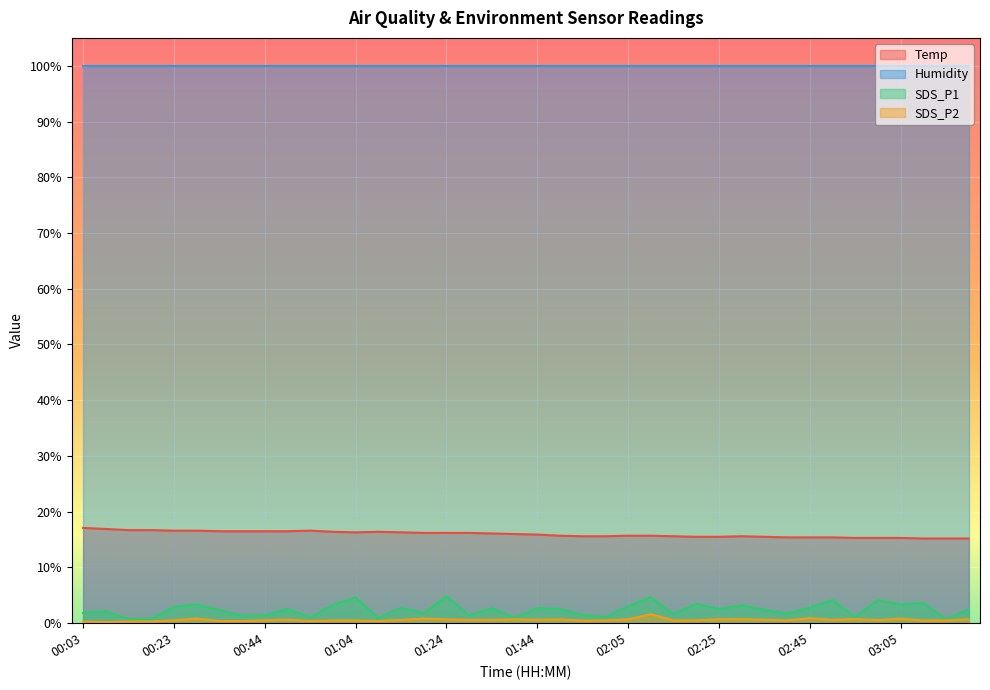

The value of SDS_P2 at 02:05 is 0.2. True or false?

False